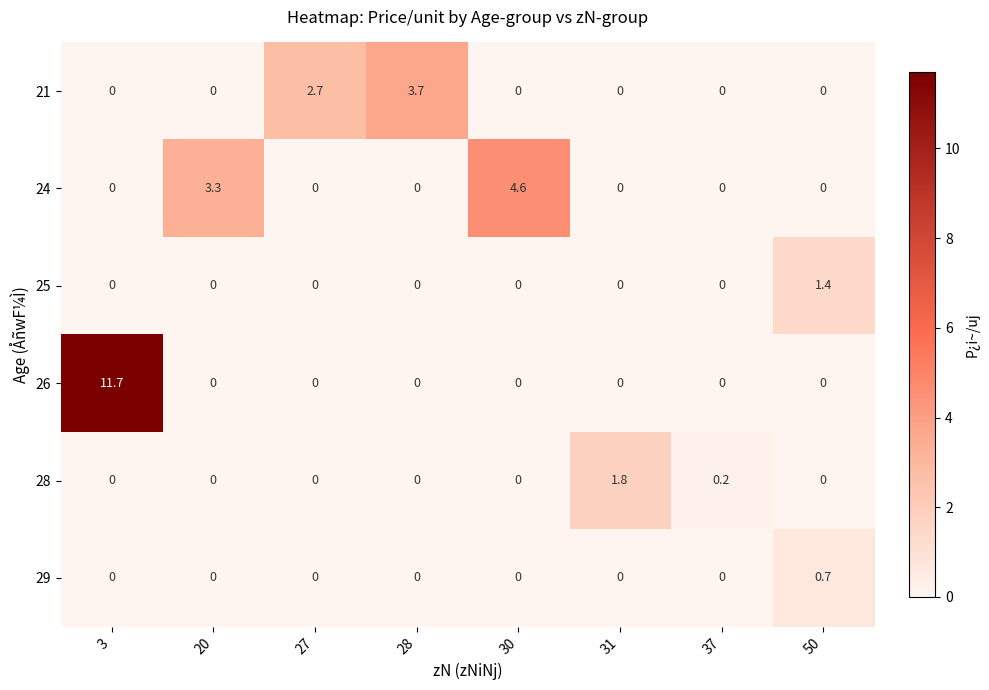

List the series in order of their peak value, lowest first.

29, 25, 28, 21, 24, 26